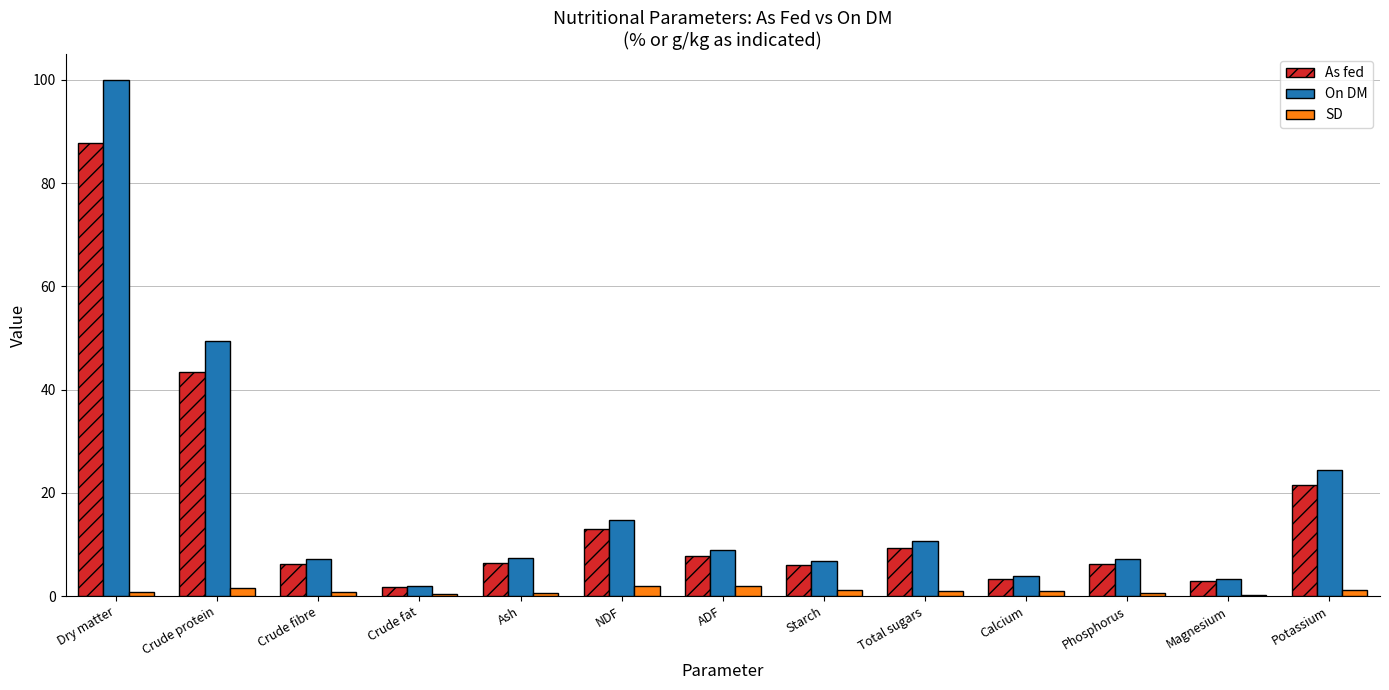

What is the sum of all SD values?

13.4